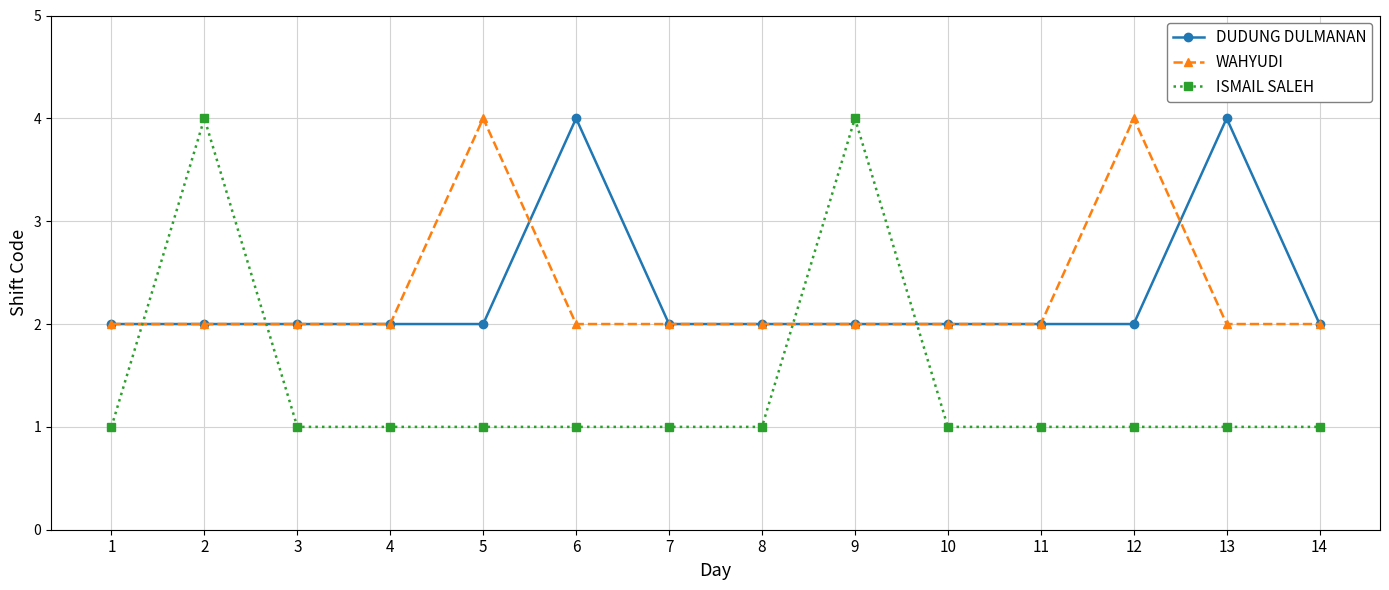

Count the number of categories in the chart.

14